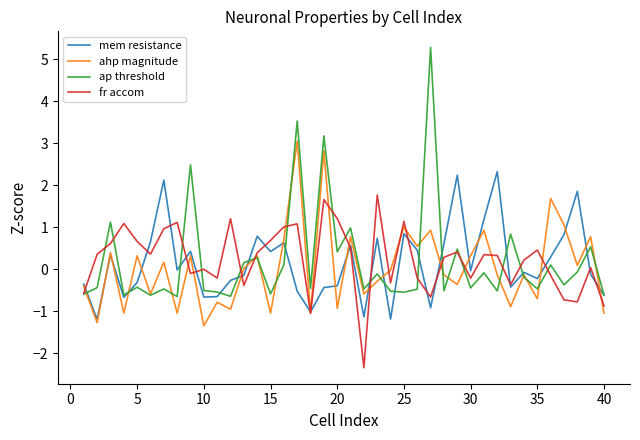

What is the highest value of the mem resistance series?

2.3